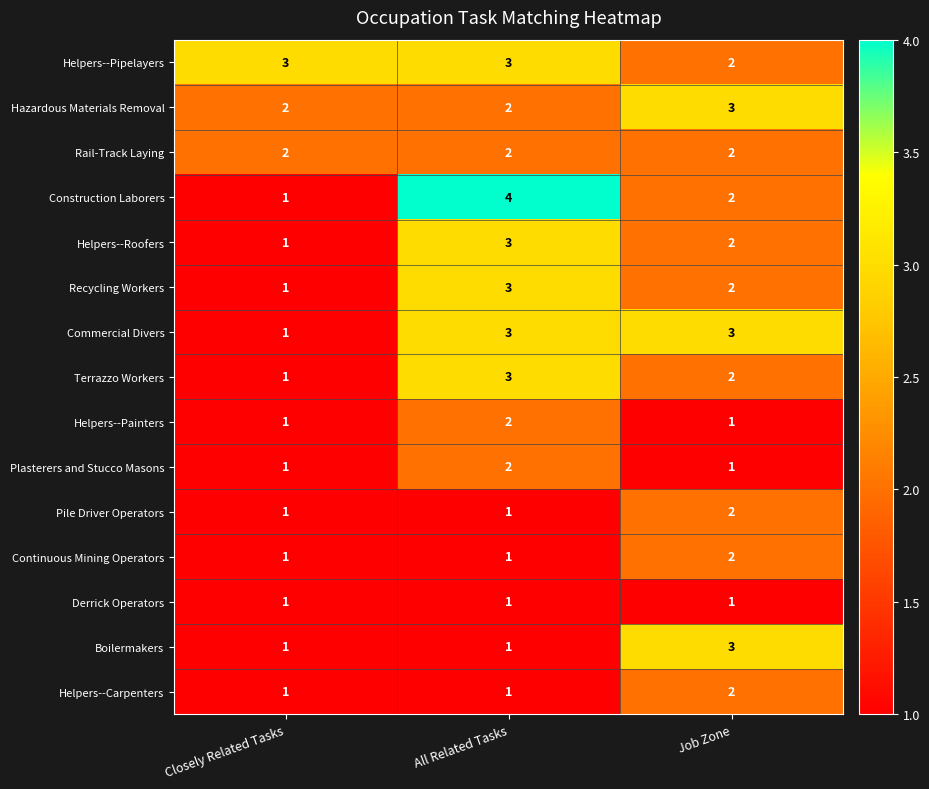

What is the total value across all series at Closely Related Tasks?

19